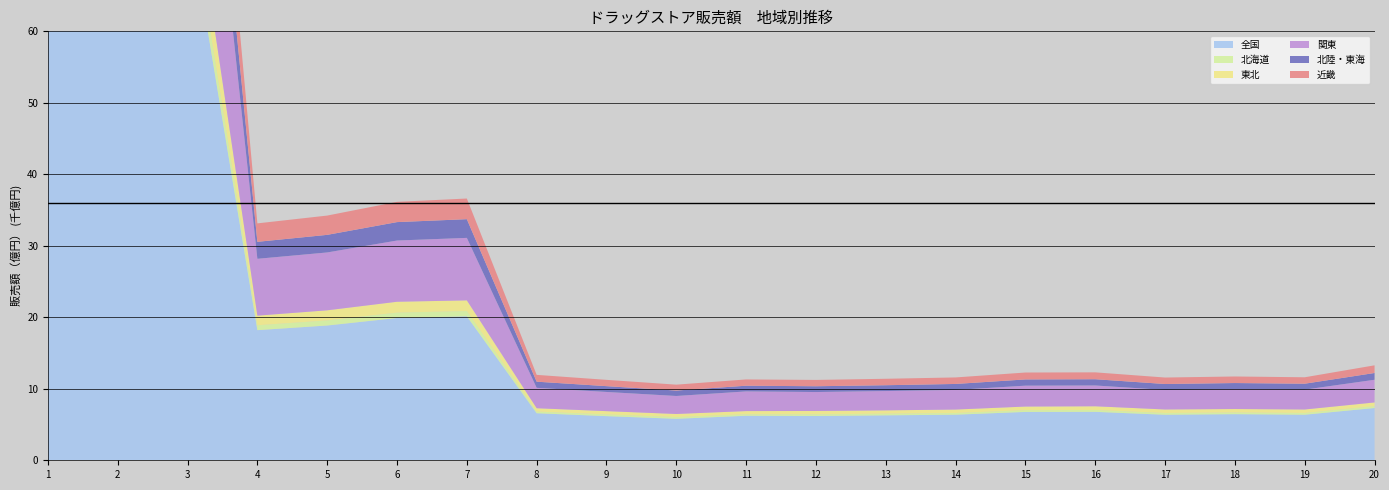

Reading left to right, what are all the values shown in this chart?

全国: 1=72841	2=73066	3=77094	4=18202	5=18851	6=19906	7=20135	8=6581	9=6175	10=5802	11=6225	12=6189	13=6284	14=6378	15=6764	16=6774	17=6369	18=6450	19=6373	20=7312
北海道: 1=2870	2=2809	3=2891	4=687	5=712	6=752	7=741	8=238	9=239	10=235	11=214	12=239	13=233	14=239	15=246	16=258	17=247	18=238	19=247	20=255
東北: 1=5090	2=5307	3=5762	4=1341	5=1414	6=1516	7=1491	8=461	9=458	10=439	11=443	12=469	13=466	14=479	15=505	16=521	17=490	18=482	19=485	20=523
関東: 1=31698	2=31790	3=33348	4=7951	5=8093	6=8564	7=8741	8=2854	9=2684	10=2517	11=2750	12=2648	13=2700	14=2745	15=2922	16=2909	17=2733	18=2792	19=2778	20=3172
北陸・東海: 1=9263	2=9494	3=10036	4=2376	5=2463	6=2578	7=2618	8=861	9=813	10=764	11=799	12=811	13=816	14=836	15=872	16=876	17=830	18=842	19=828	20=949
近畿: 1=10199	2=10277	3=10995	4=2580	5=2696	6=2832	7=2887	8=952	9=881	10=821	11=878	12=884	13=901	14=911	15=966	16=961	17=905	18=917	19=899	20=1071